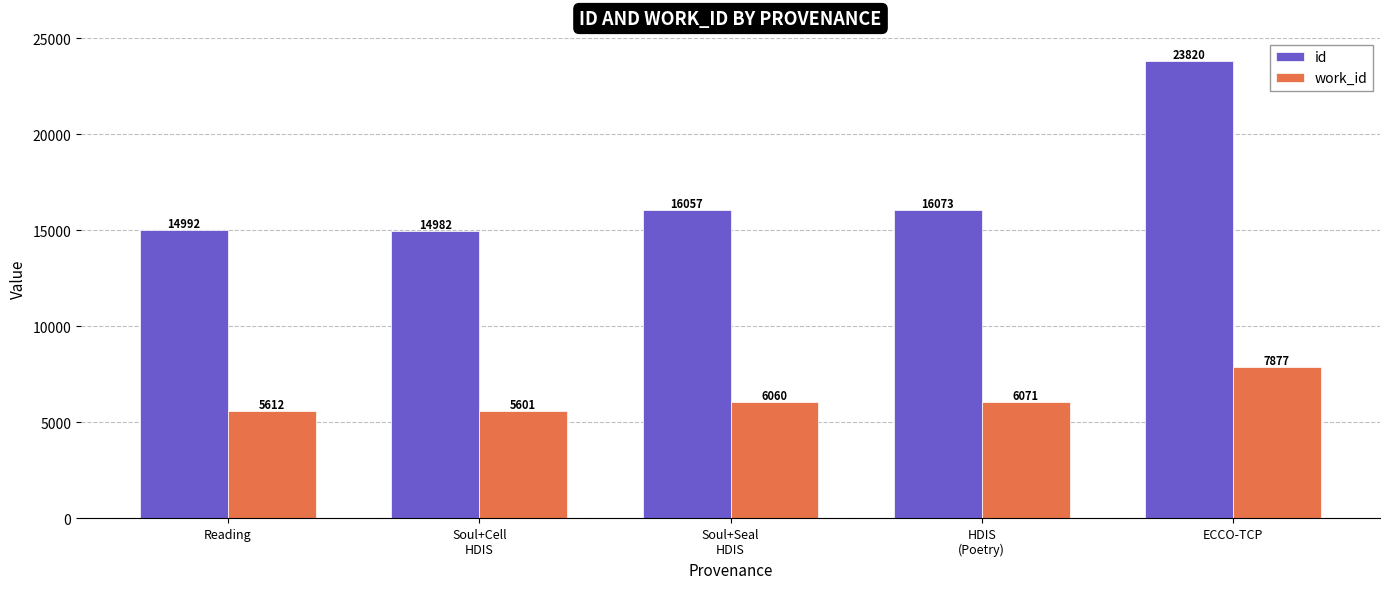

Which series changed the most between Soul+Seal
HDIS and HDIS
(Poetry)?

id